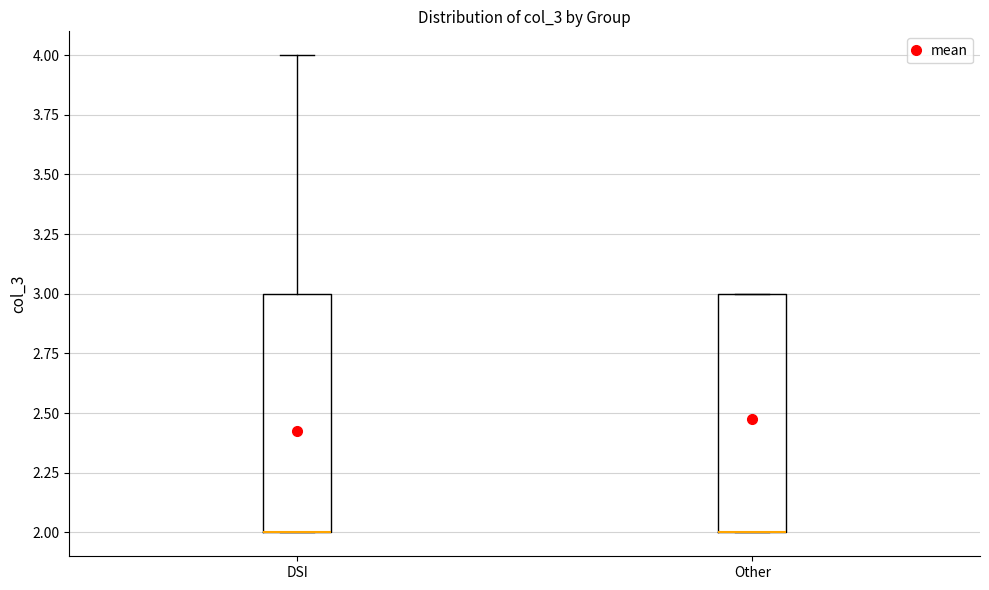

Where is the upper edge of the box for Other on the y-axis? The values are not printed on the chart, so give them approximately, as read against the axis.

3